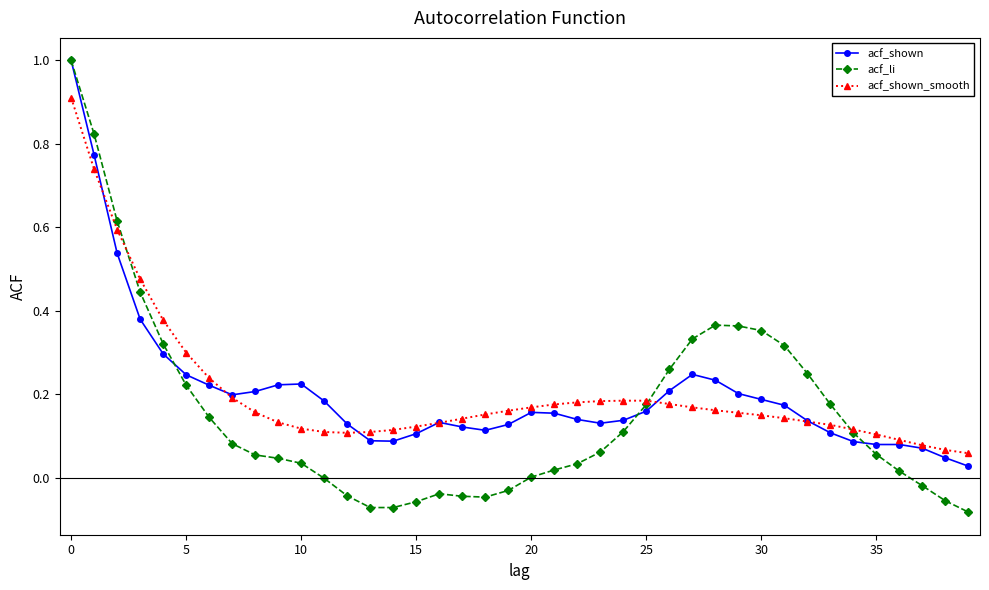

True or false: acf_shown has more than 0 points higher than both neighbors.

True